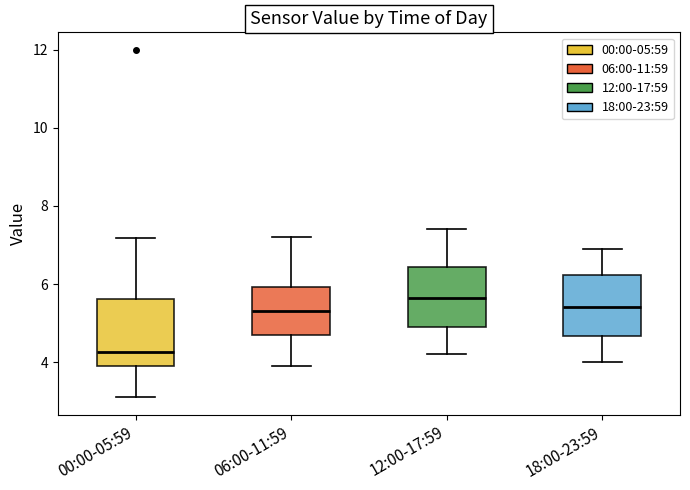

Where does the lower whisker of the box for 06:00-11:59 end on the y-axis? The values are not printed on the chart, so give them approximately, as read against the axis.

4.0